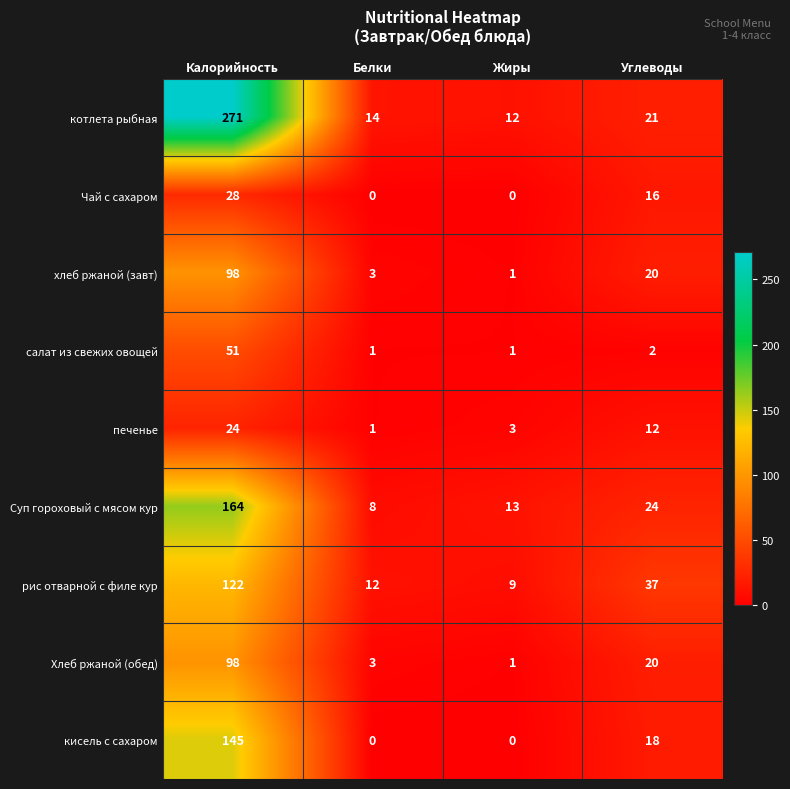

What is the total value across all series at Белки?

42